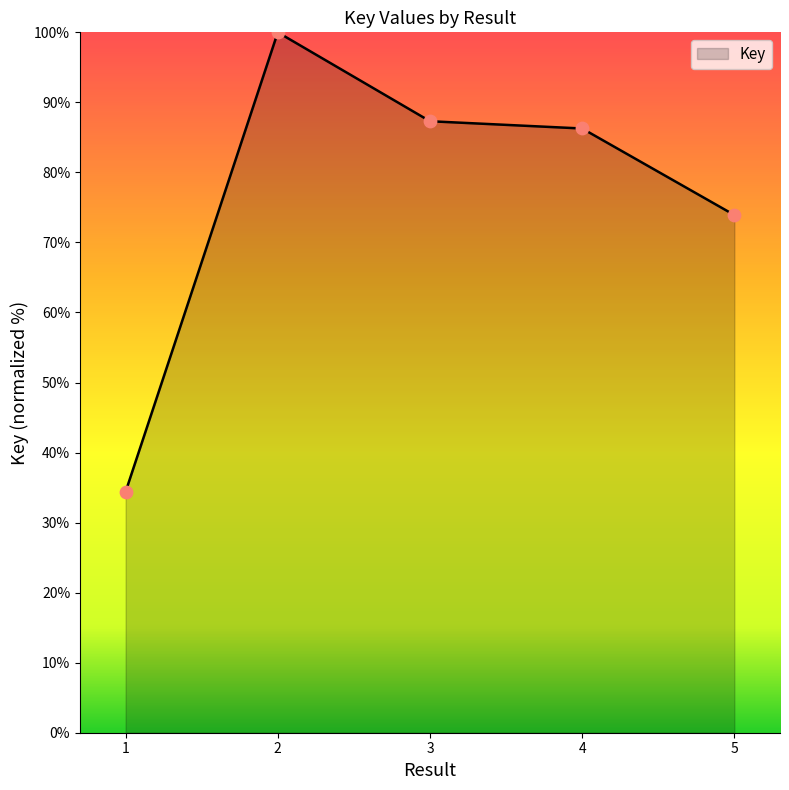

What is the change in value from 1 to 4?

+51.9